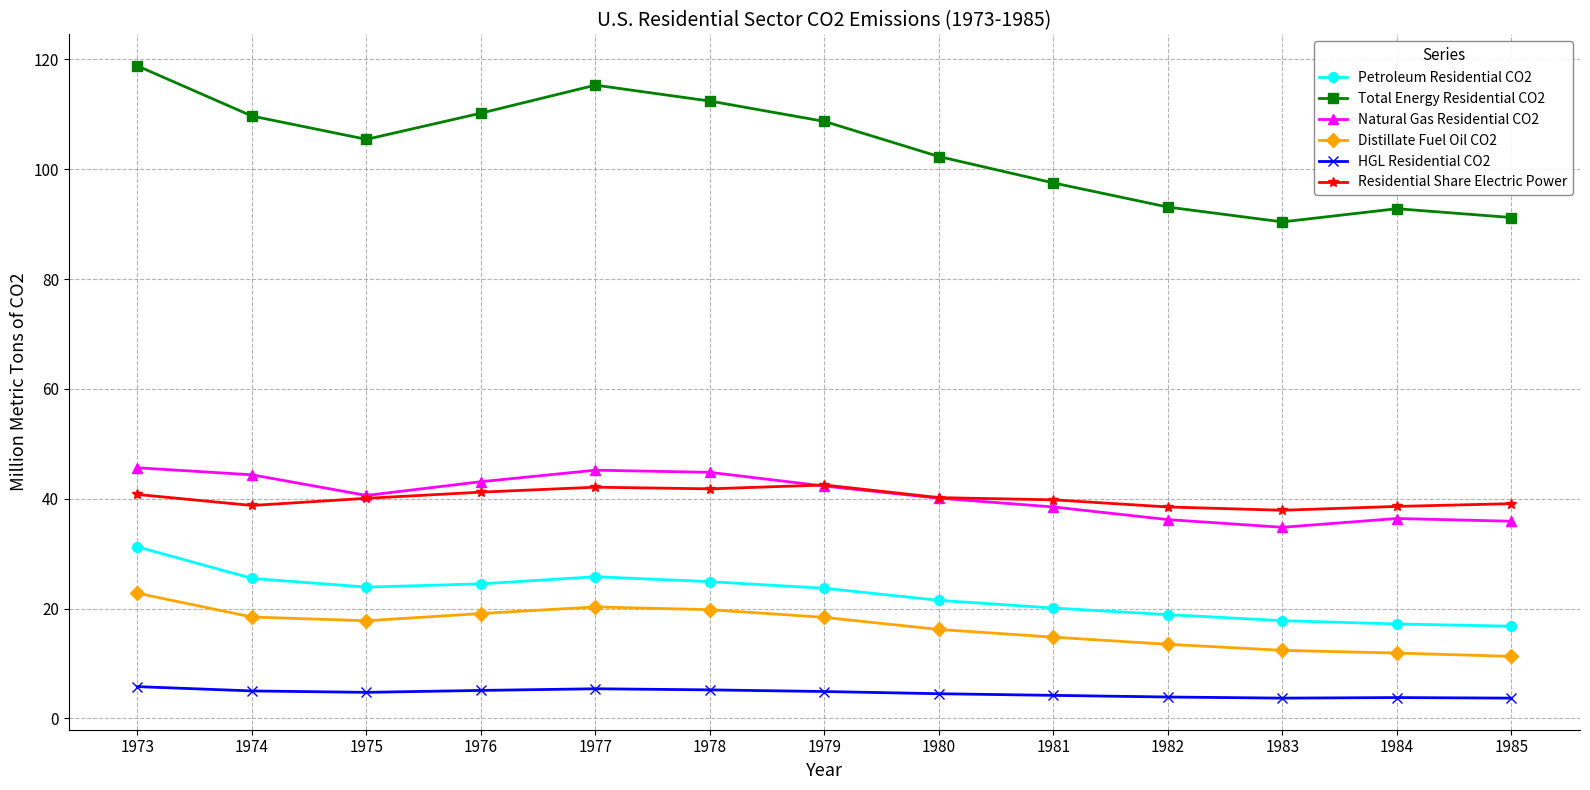

What is the difference between the highest and lowest values at 1975?

100.7